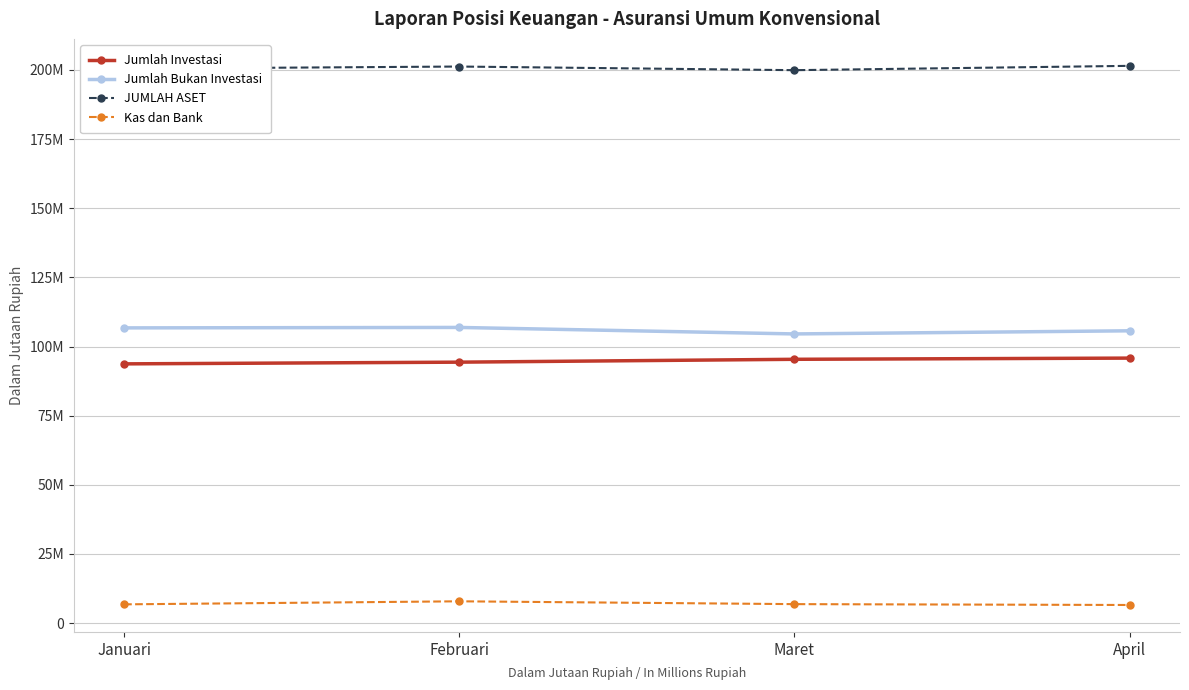

What is the label of the 3rd point from the left?

Maret